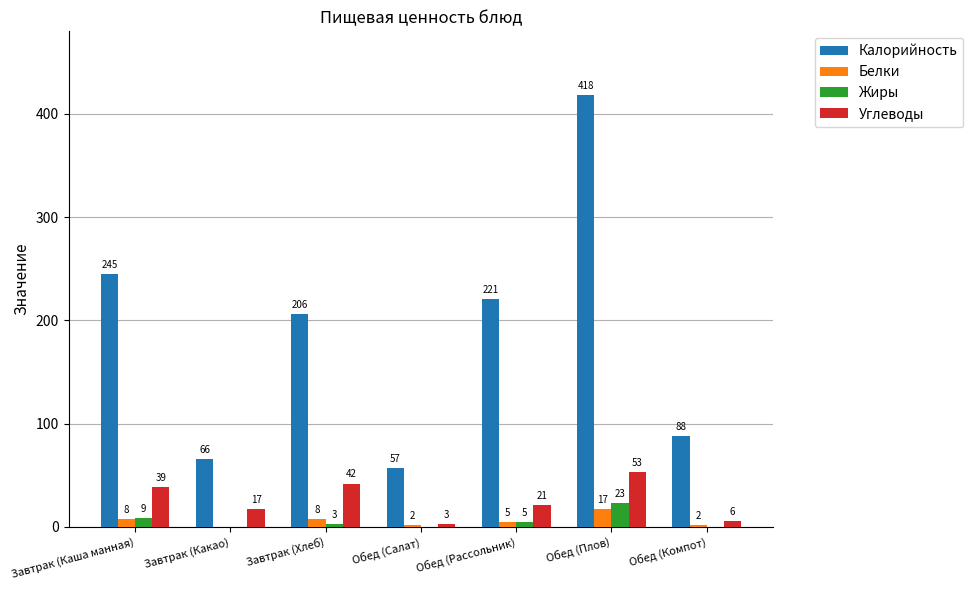

What is the approximate value of Белки at Обед (Плов), to the nearest 10?

20